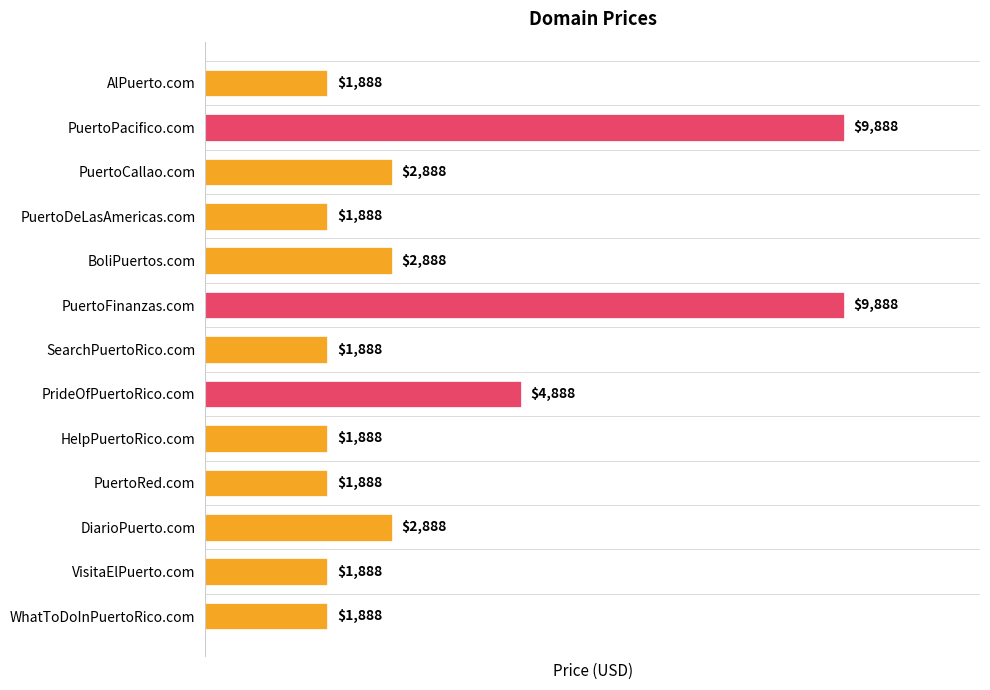

Approximately how many times larger is the value at PuertoFinanzas.com compared to AlPuerto.com?

5.2